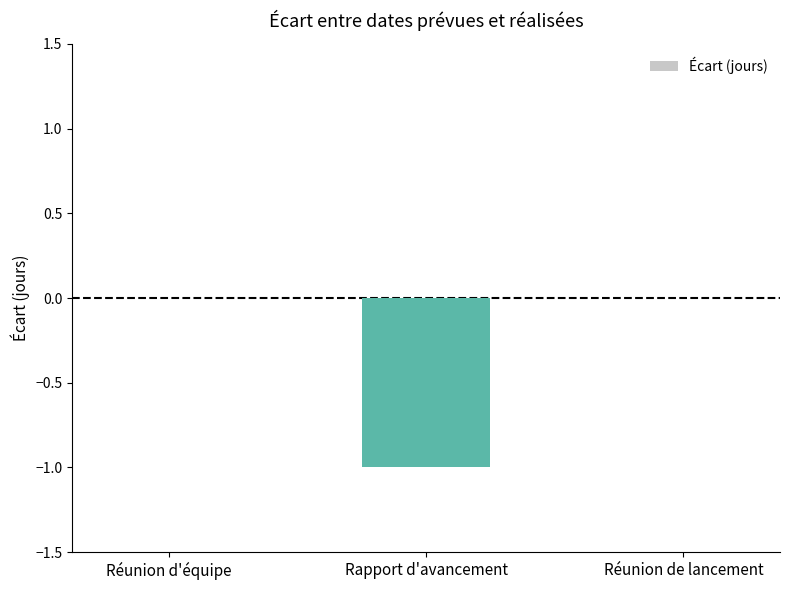

Count the number of data series in this chart.

1